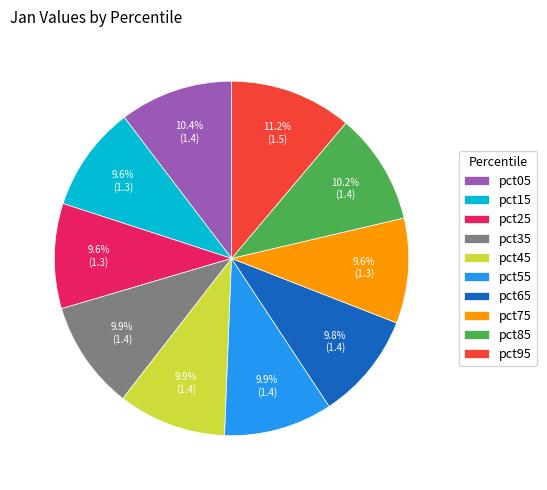

What percentage is NOT represented by pct75?

90.4%